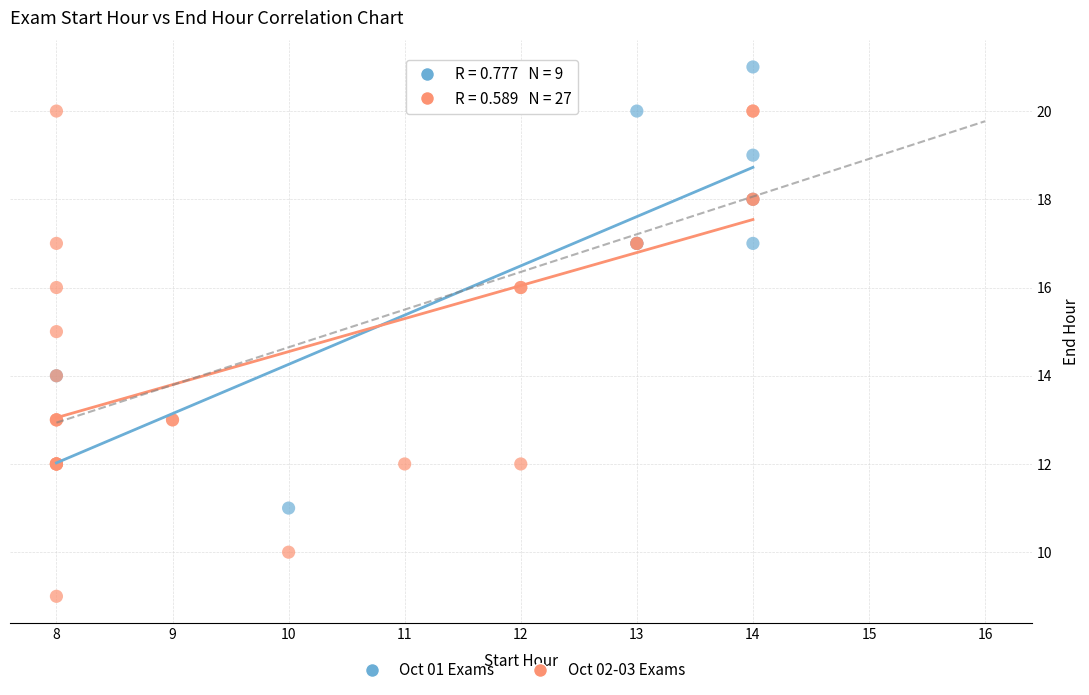

Which series contains the lowest Y value?

Oct 02-03 Exams